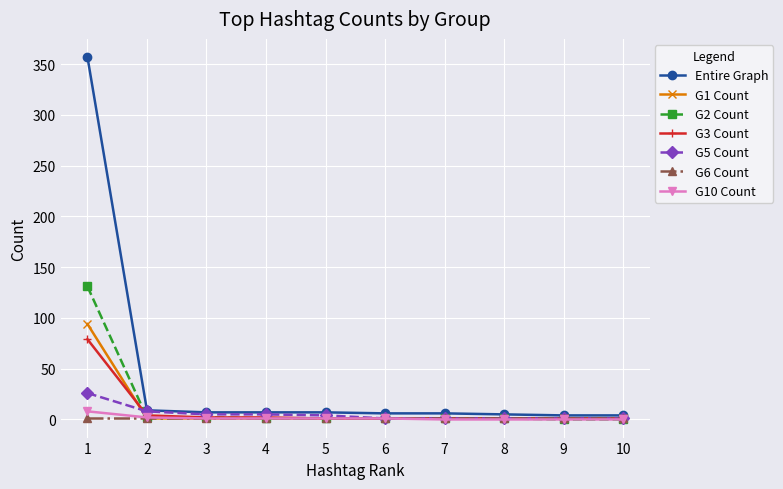

Which series has the largest range (max minus min)?

Entire Graph